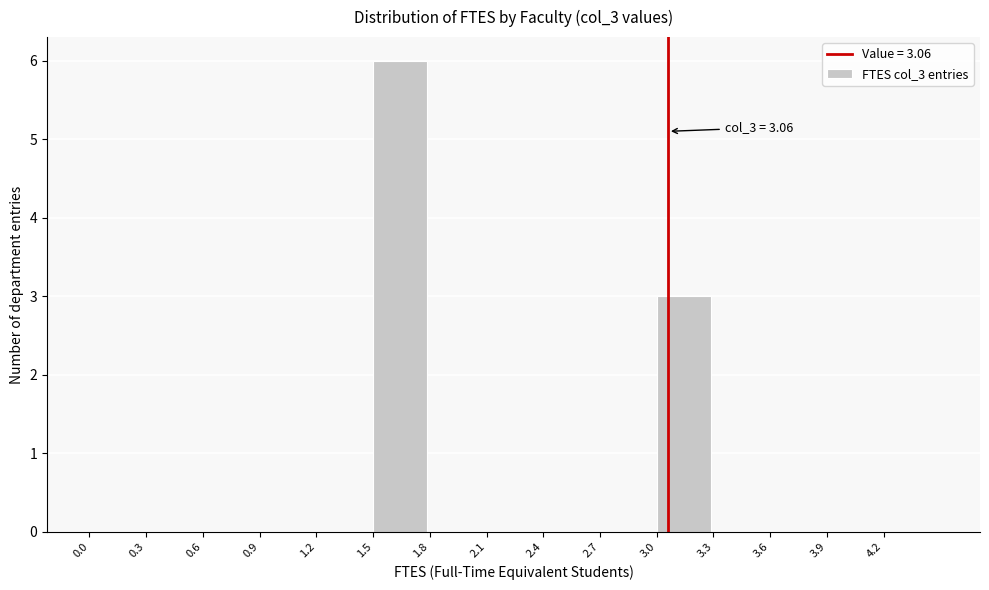

Which range on the x-axis has the tallest bar?

1.5 to 1.8